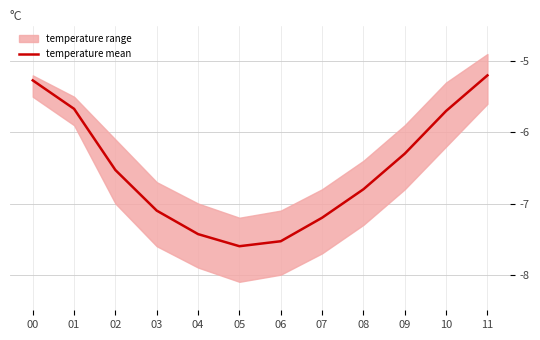

What is the difference between the maximum and minimum values?

2.4